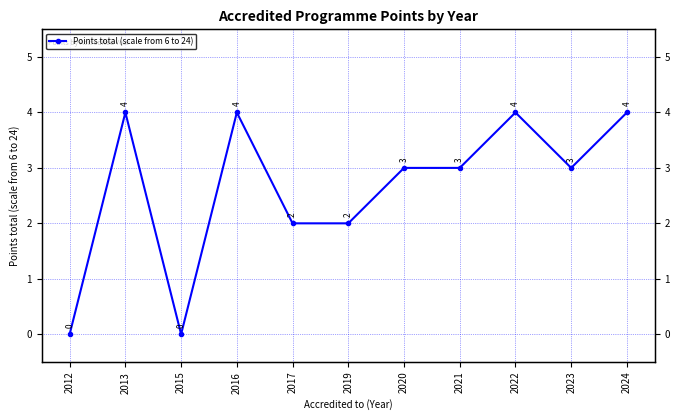

The chart shows a value of 4 at 2024. True or false?

True